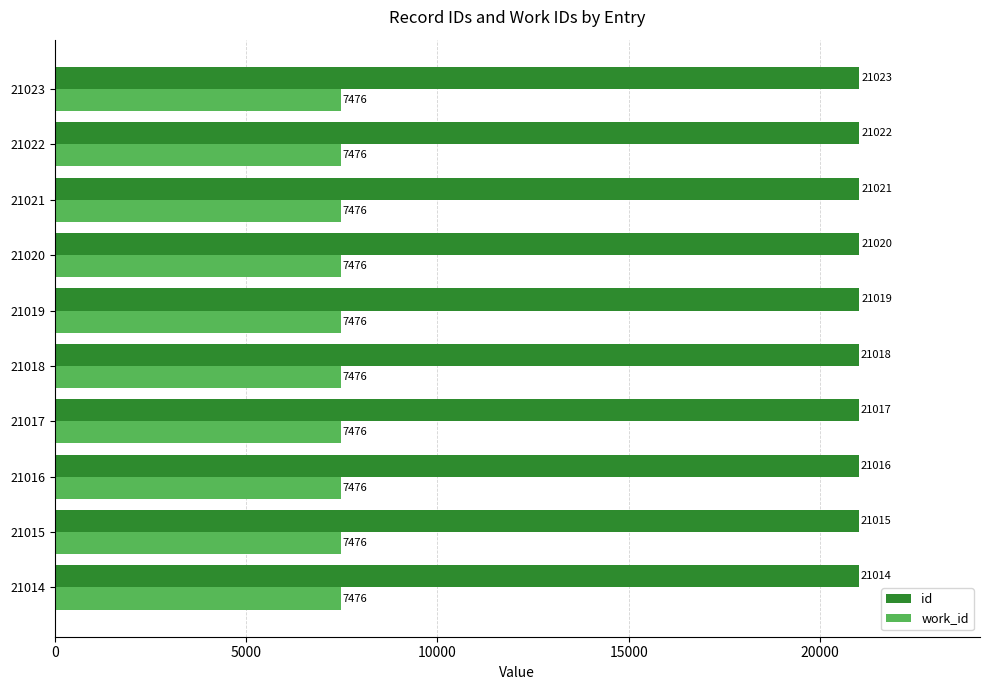

Is it true that id equals 35013 at 21018?

False